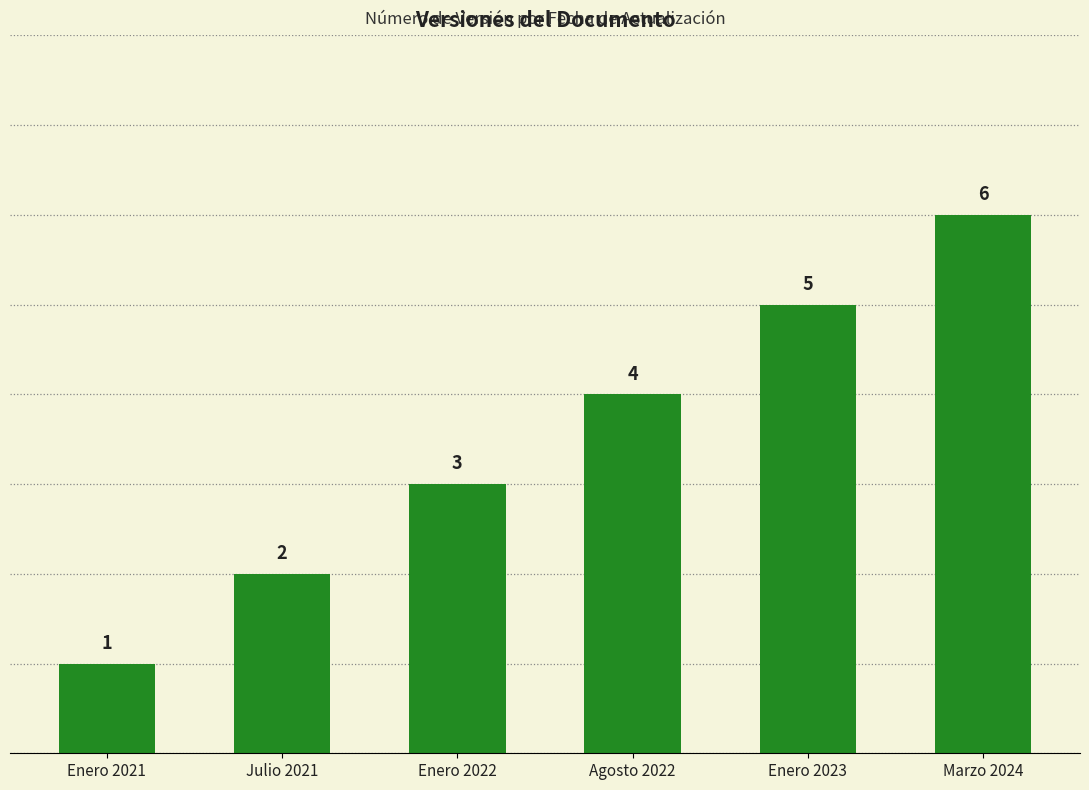

Rank the categories by value from lowest to highest.

Enero 2021, Julio 2021, Enero 2022, Agosto 2022, Enero 2023, Marzo 2024